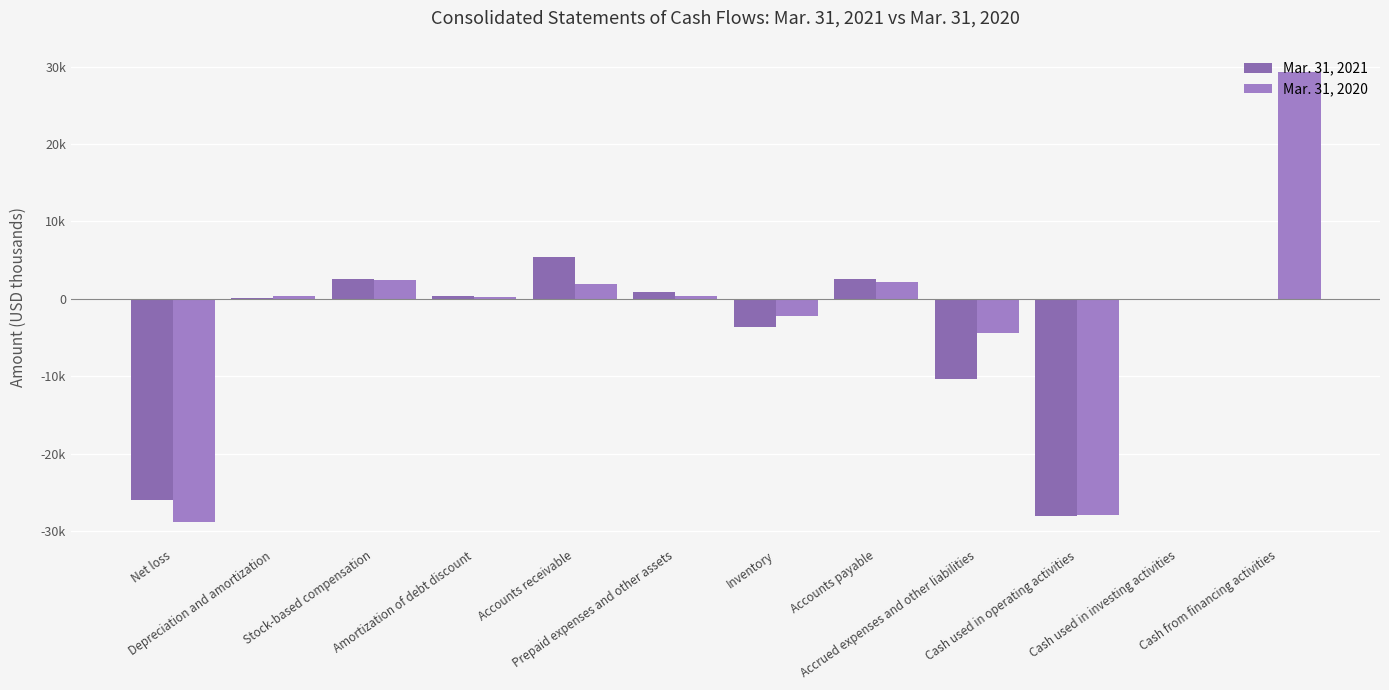

Reading left to right, extract all data points from this chart.

Mar. 31, 2021: Net loss=-26053	Depreciation and amortization=165	Stock-based compensation=2610	Amortization of debt discount=382	Accounts receivable=5435	Prepaid expenses and other assets=894	Inventory=-3634	Accounts payable=2587	Accrued expenses and other liabilities=-10410	Cash used in operating activities=-28024	Cash used in investing activities=-91	Cash from financing activities=-71
Mar. 31, 2020: Net loss=-28856	Depreciation and amortization=309	Stock-based compensation=2460	Amortization of debt discount=268	Accounts receivable=1910	Prepaid expenses and other assets=425	Inventory=-2225	Accounts payable=2131	Accrued expenses and other liabilities=-4390	Cash used in operating activities=-27968	Cash used in investing activities=-70	Cash from financing activities=29378